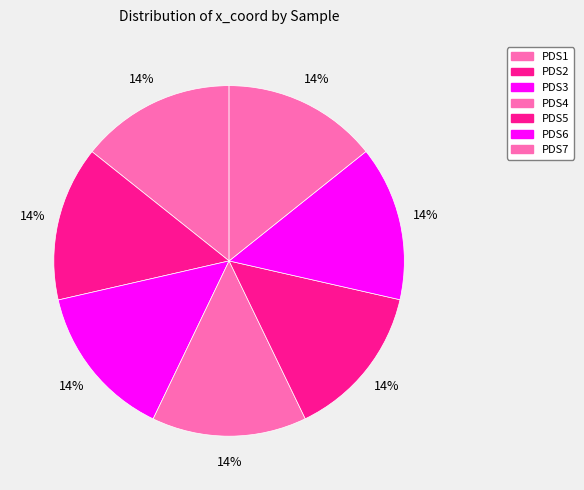

Is PDS5 the majority of the pie?

No